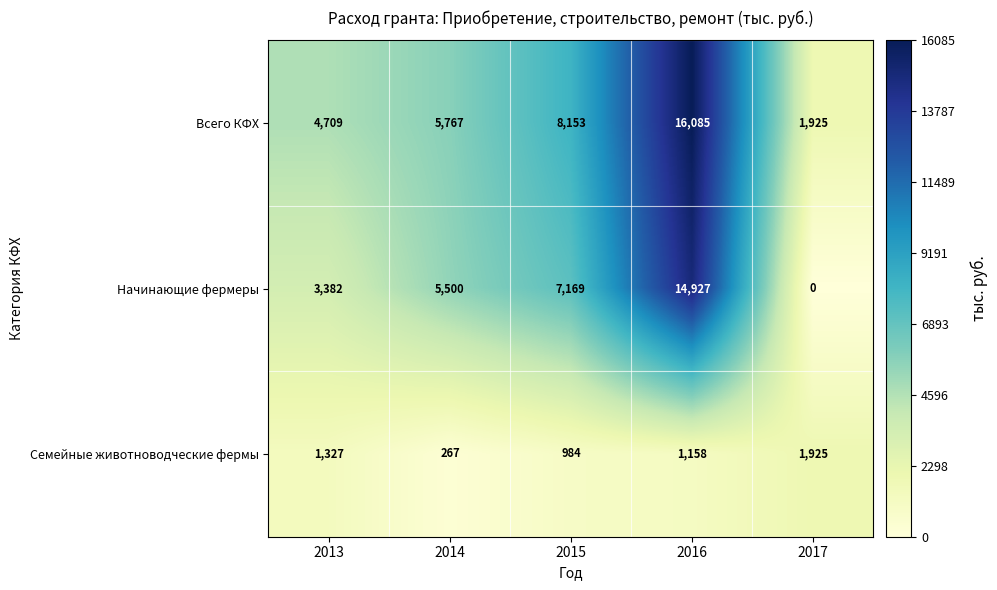

What is the average value of the Всего КФХ series?

7328